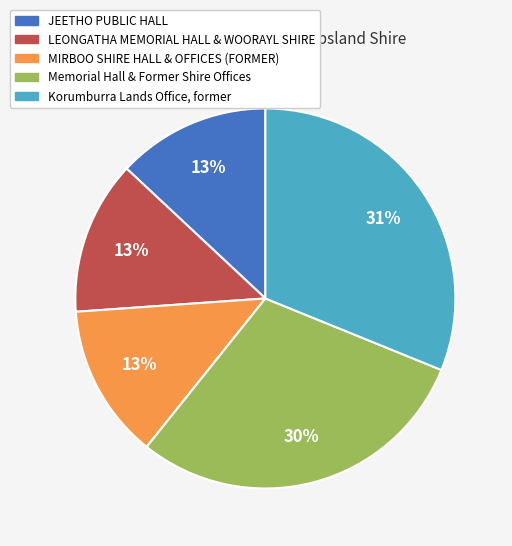

Which has a higher value, Memorial Hall & Former Shire Offices or Korumburra Lands Office, former?

Korumburra Lands Office, former